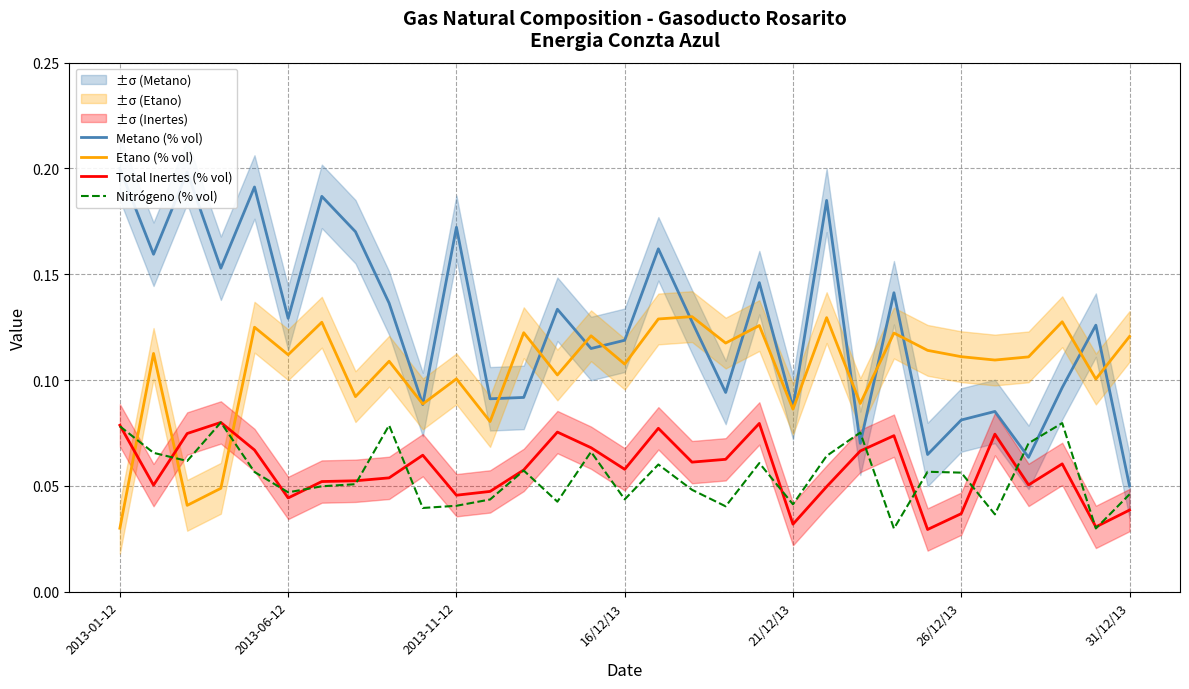

At how many categories does at least one series exceed 0?

31